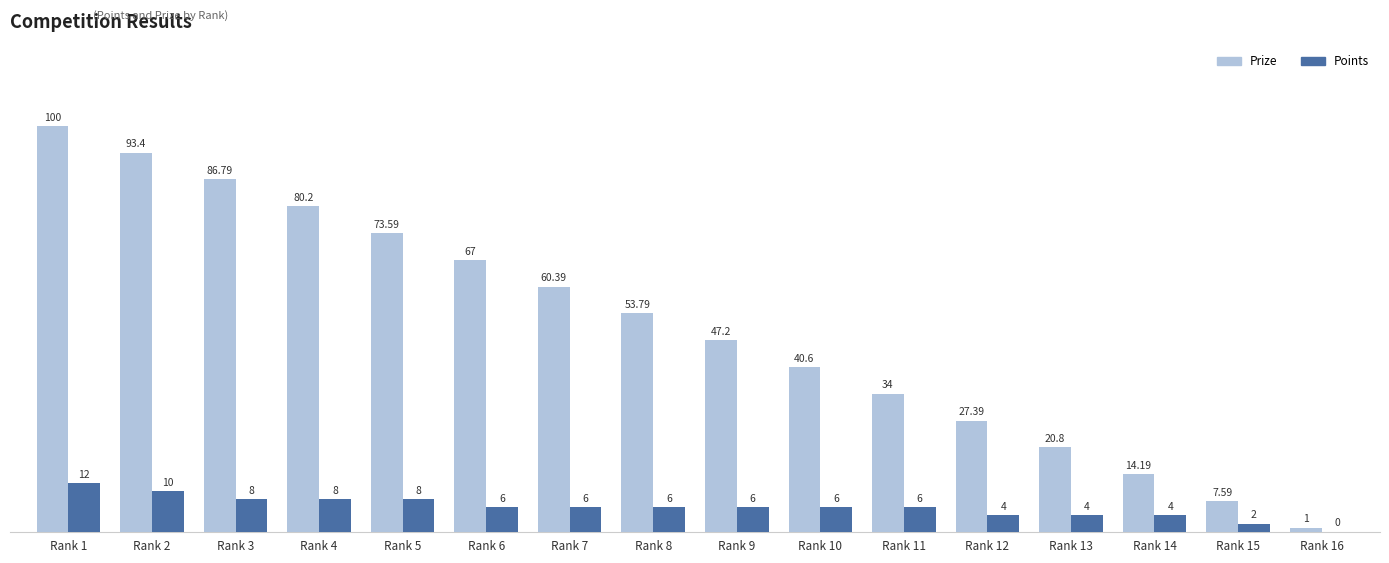

Count the Points values in the range 4 to 8.

12